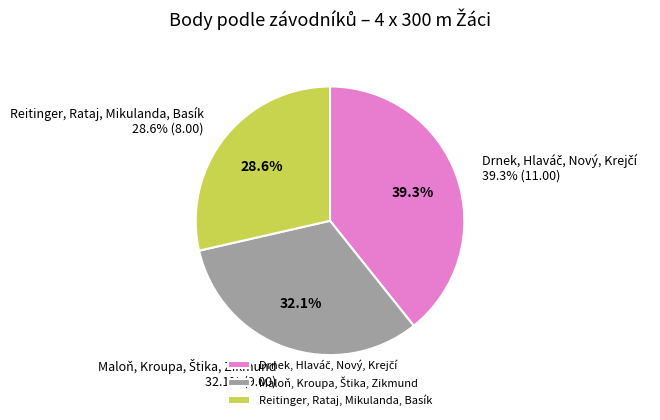

Count the number of slices in the pie.

3